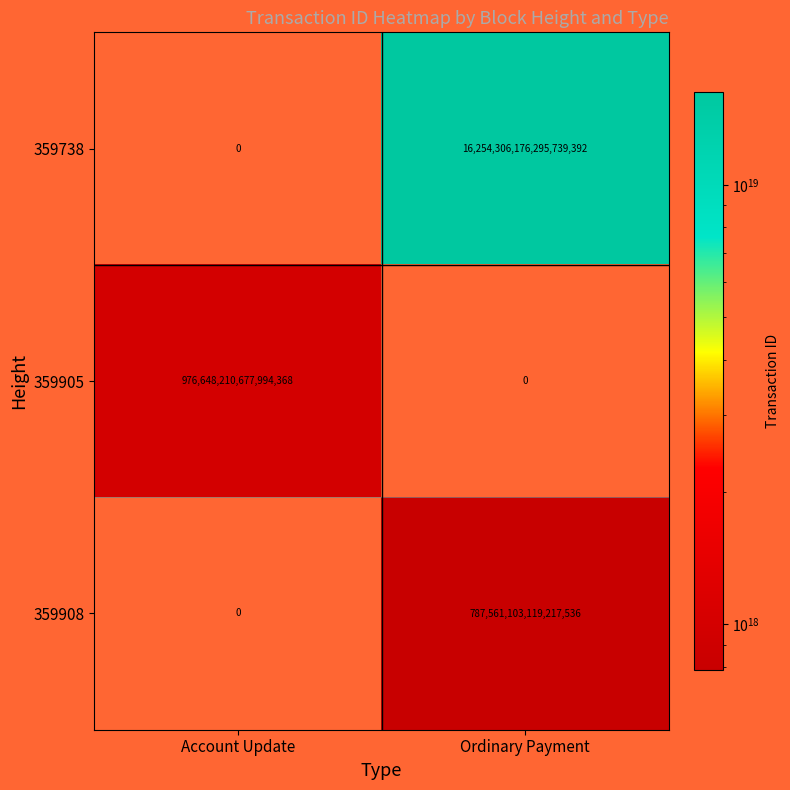

Which series has the largest range (max minus min)?

359738